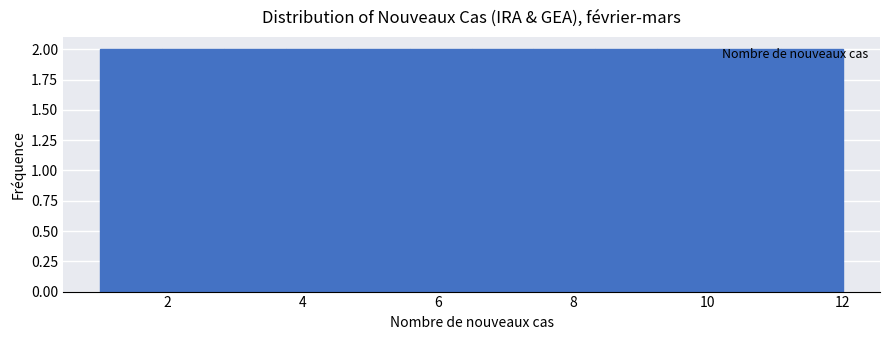

Reading left to right, transcribe this chart: for each bar, give the range it covers on the x-axis and its height. Neither the bar edges nor the heights are printed on the chart, so give them approximately, as read against the axes.

1.0 to 2.0: 2
2.0 to 2.8: 2
2.8 to 3.8: 2
3.8 to 4.6: 2
4.6 to 5.6: 2
5.6 to 6.6: 2
6.6 to 7.4: 2
7.4 to 8.4: 2
8.4 to 9.2: 2
9.2 to 10.2: 2
10.2 to 11.0: 2
11.0 to 12.0: 2